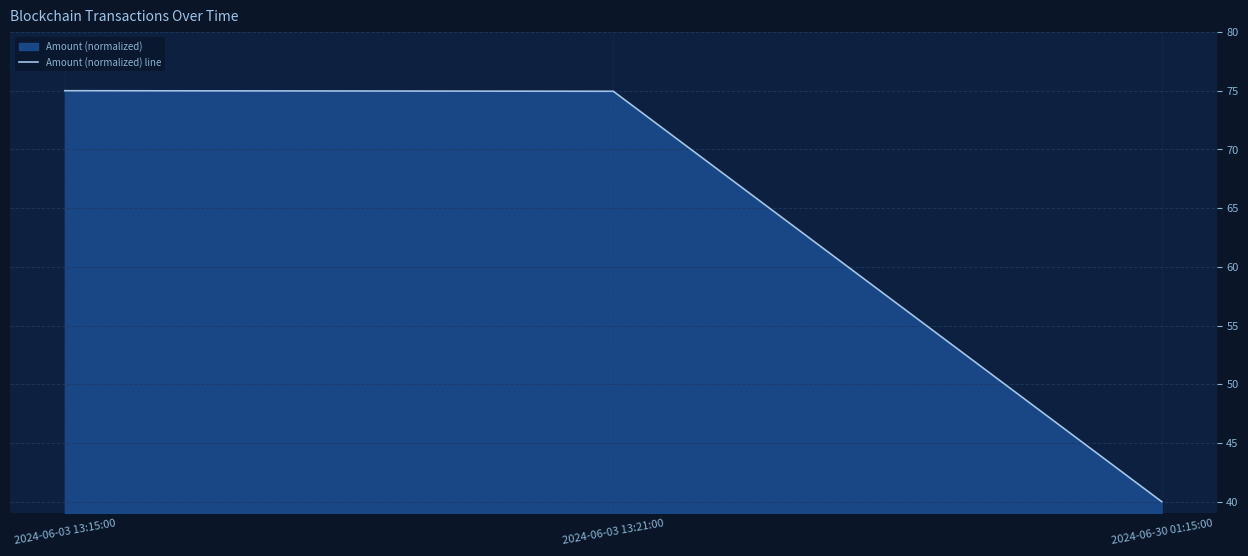

What is the label of the 1st point from the left?

2024-06-03 13:15:00